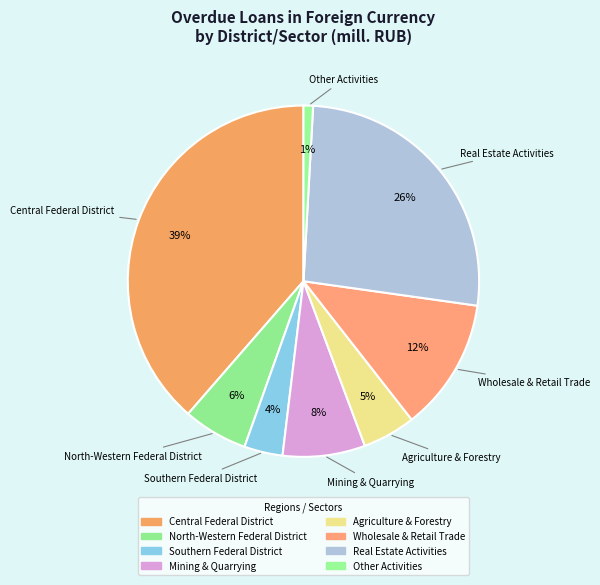

Count the number of slices in the pie.

8